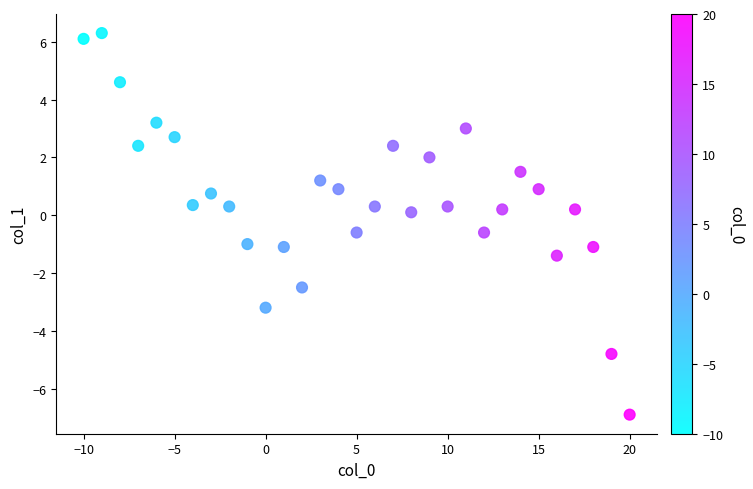

What is the range of Y values (max minus min)?

13.2